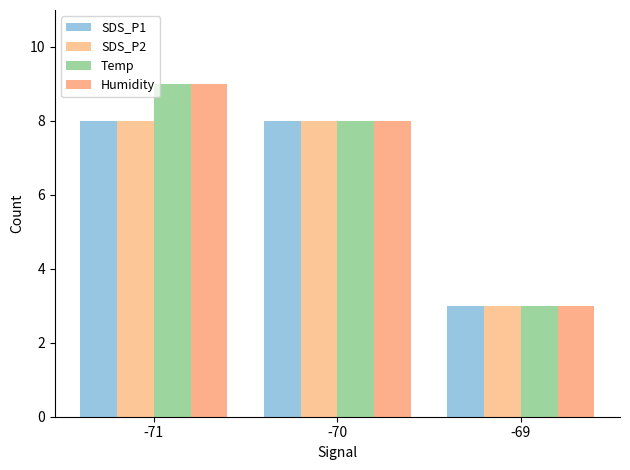

Reading left to right, list all the values displayed in this chart.

SDS_P1: -71=8	-70=8	-69=3
SDS_P2: -71=8	-70=8	-69=3
Temp: -71=9	-70=8	-69=3
Humidity: -71=9	-70=8	-69=3